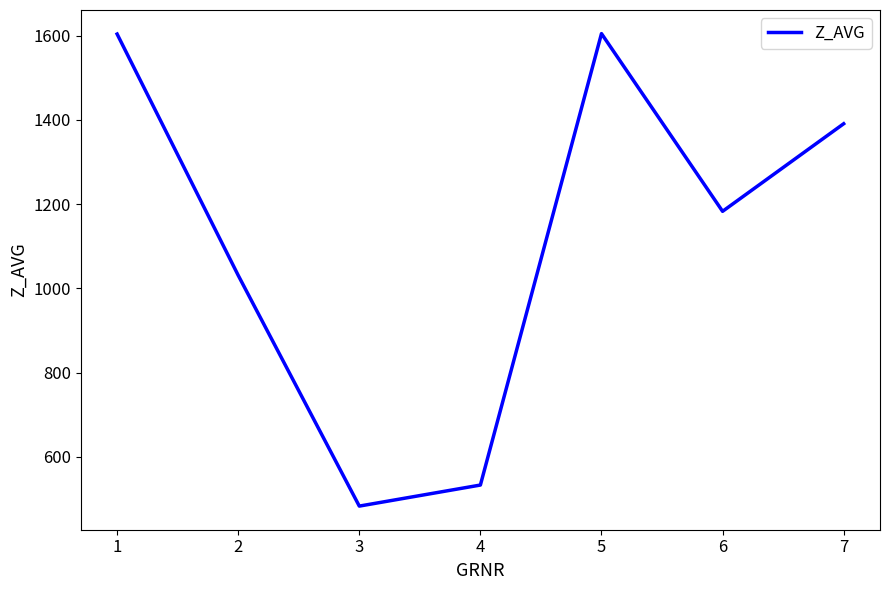

Does the chart display data point markers on the line(s)?

No